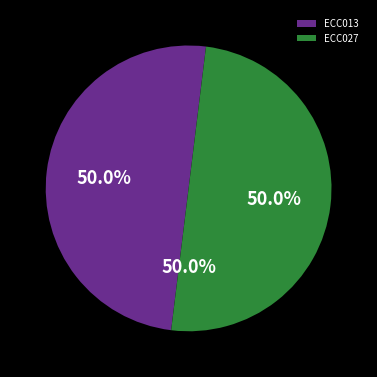

Which slice is the smallest?

ECC013